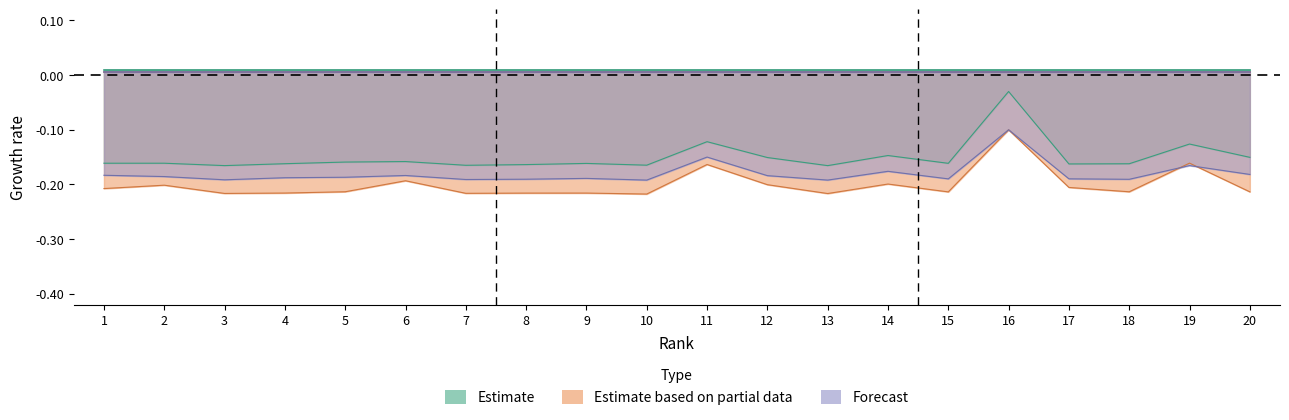

What is the total value across all series at 16?

-0.2